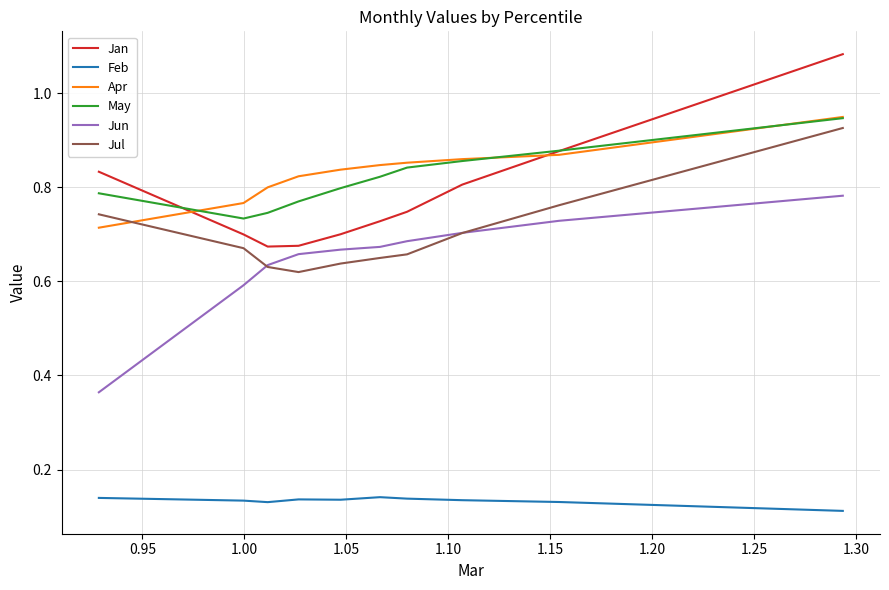

True or false: Feb and Jan intersect in this chart.

False